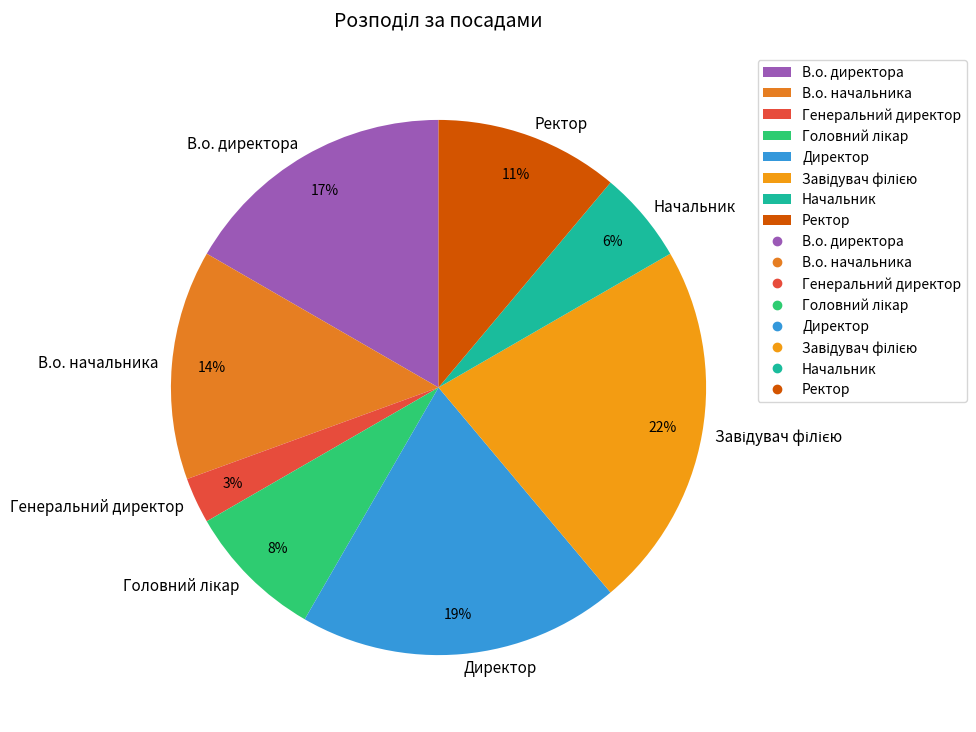

To the nearest percent, what percentage of the pie is Начальник?

6%